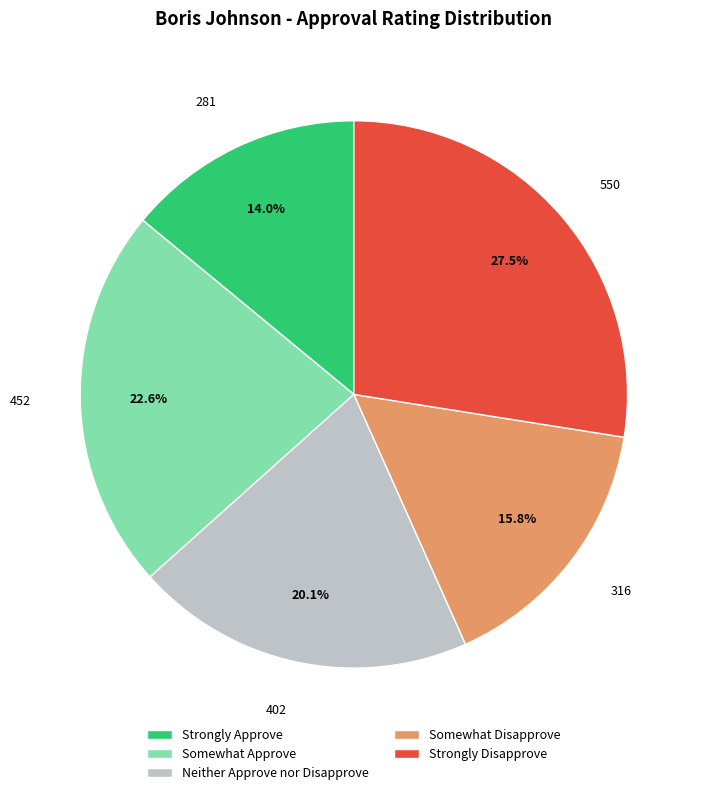

What percentage is the Strongly Approve slice, to the nearest percent?

14%